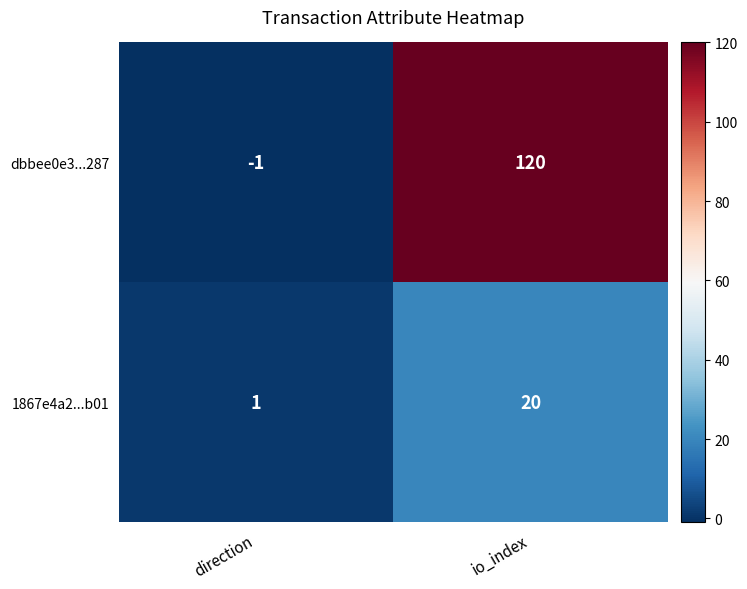

Which series has the largest range (max minus min)?

dbbee0e3...287